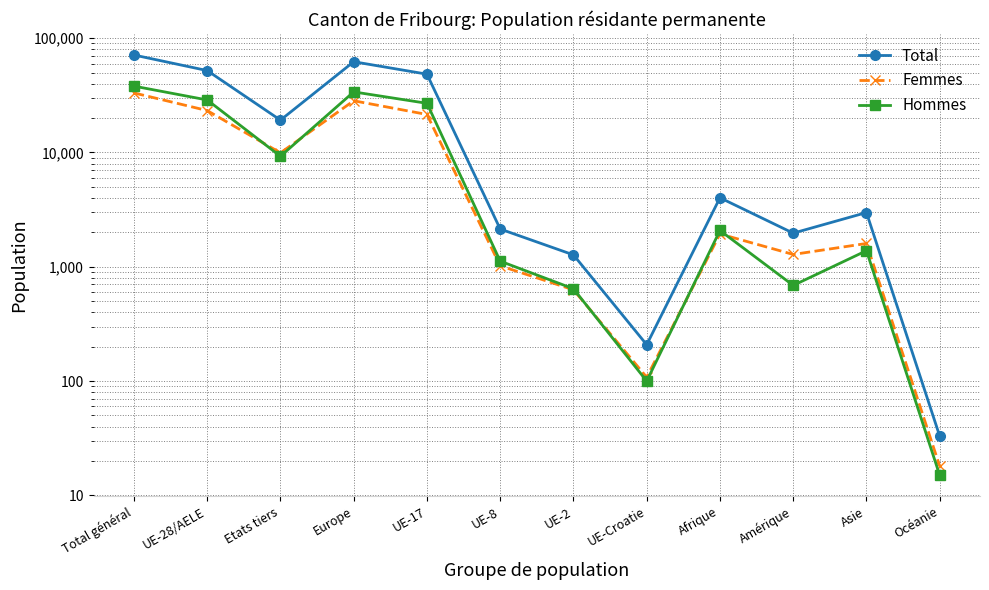

How many values in the Total series are below 4016?

6